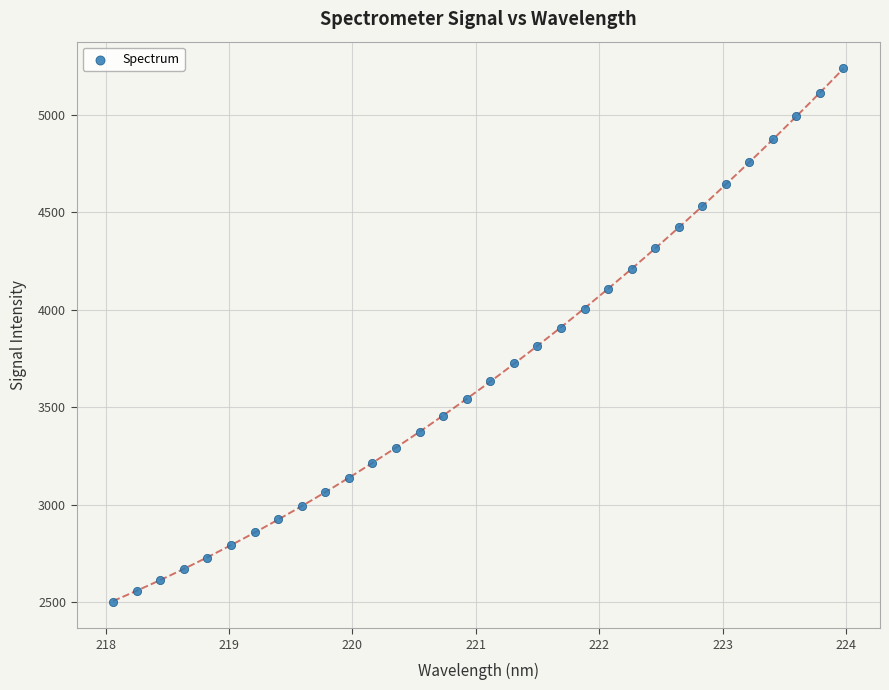

What is the range of Y values (max minus min)?

2733.2